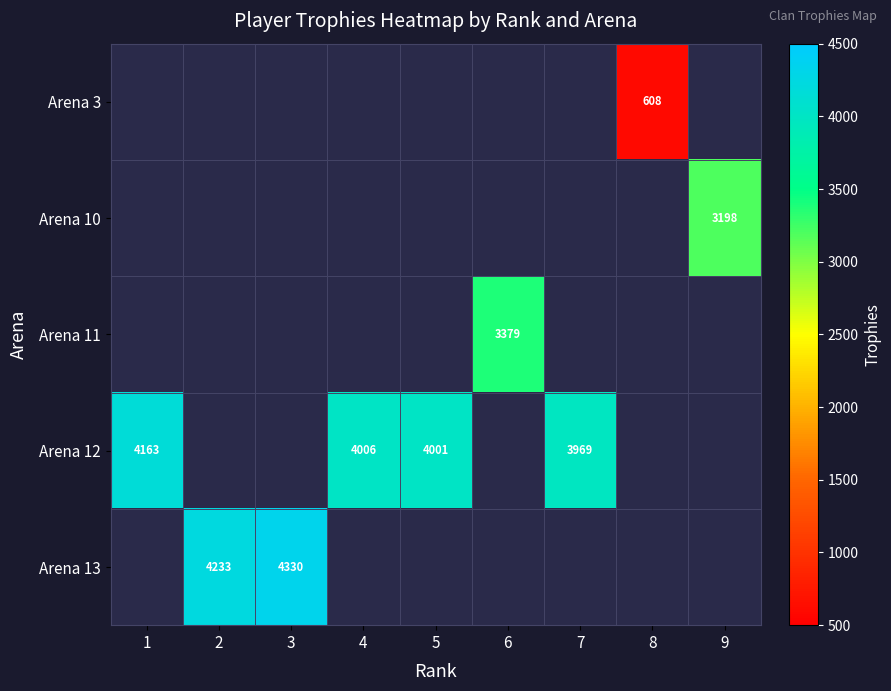

What is the greatest value displayed?

4330.0